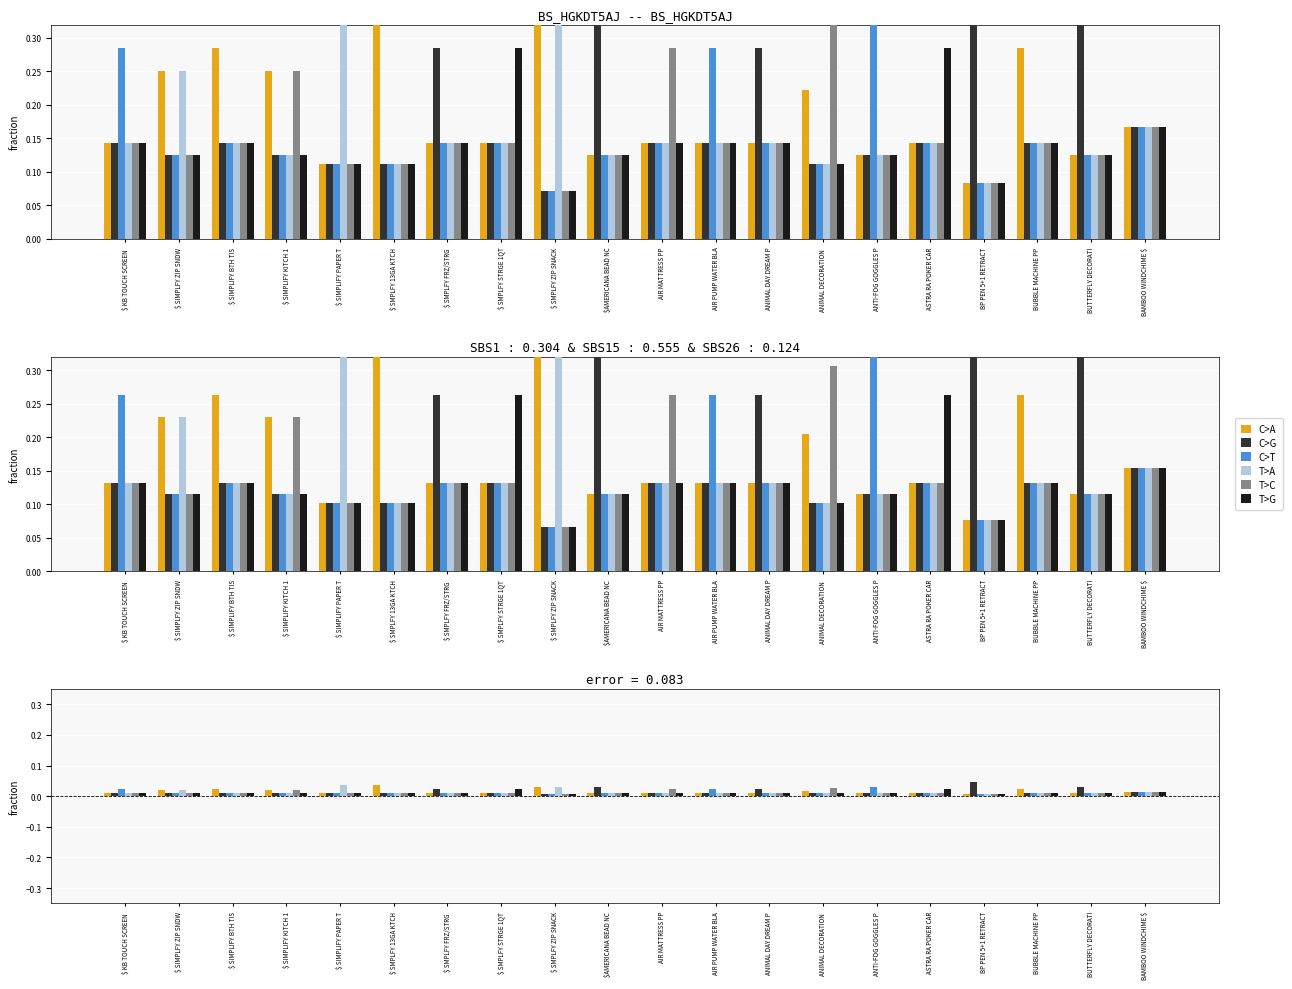

True or false: T>G has a value of 0.0 at $ KB TOUCH SCREEN .

True